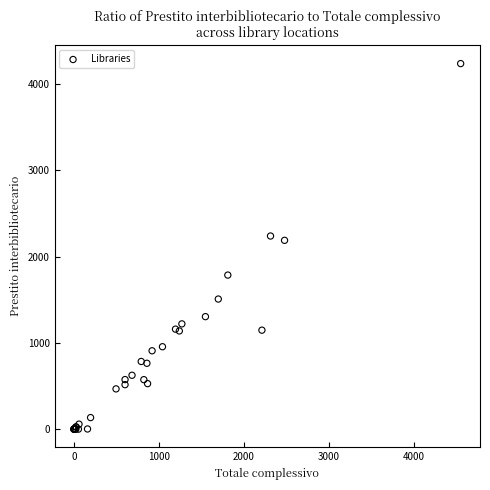

What Y value in the scatter plot is closest to 2120?

2190